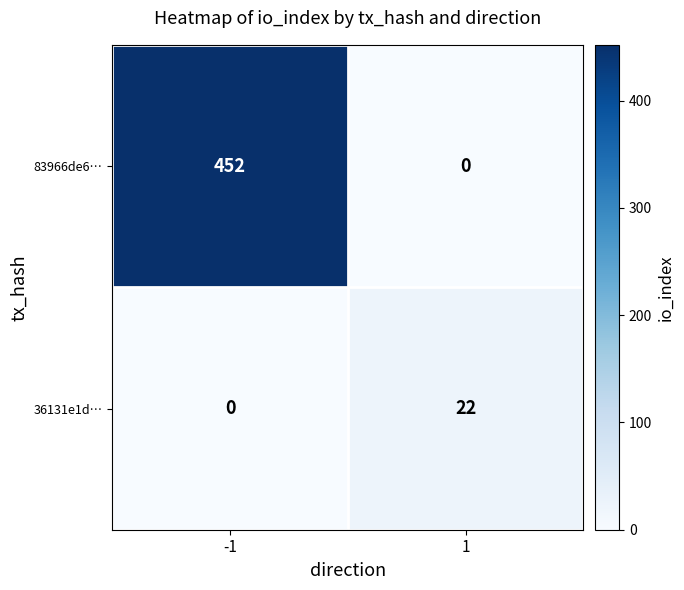

Reading left to right, extract all data points from this chart.

83966de6…: -1=452	1=0
36131e1d…: -1=0	1=22